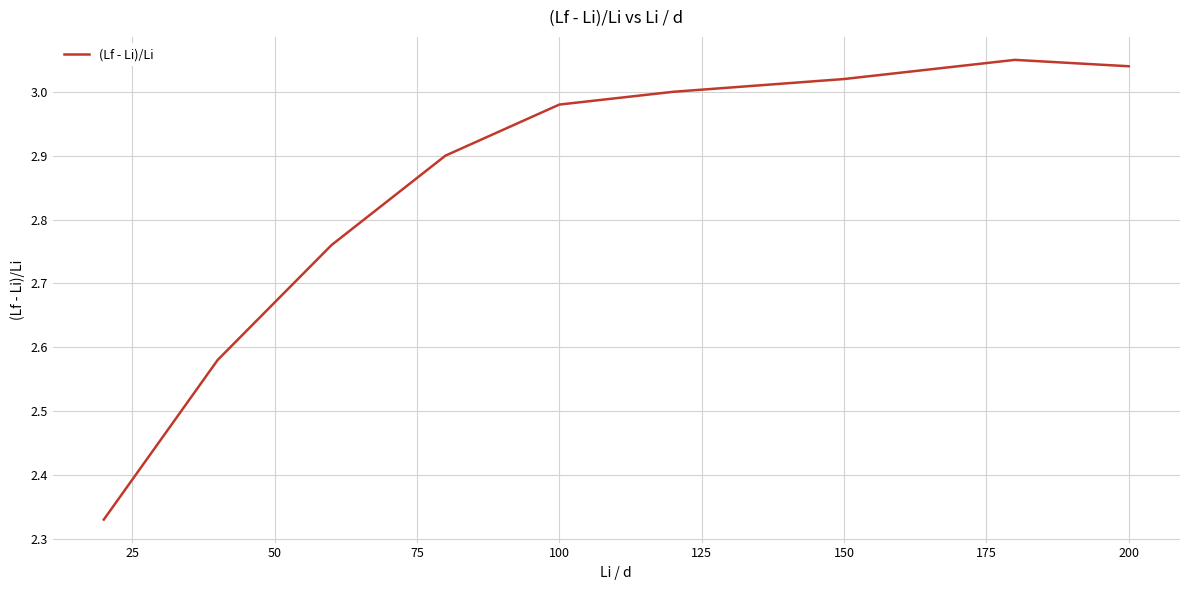

What is the difference between the maximum and minimum values?

0.7